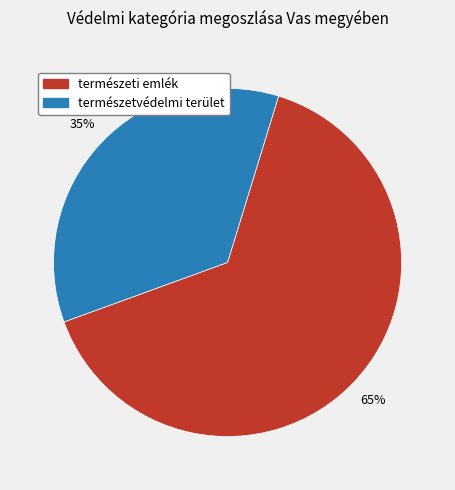

Do természetvédelmi terület and természeti emlék together represent more than half of the pie?

Yes